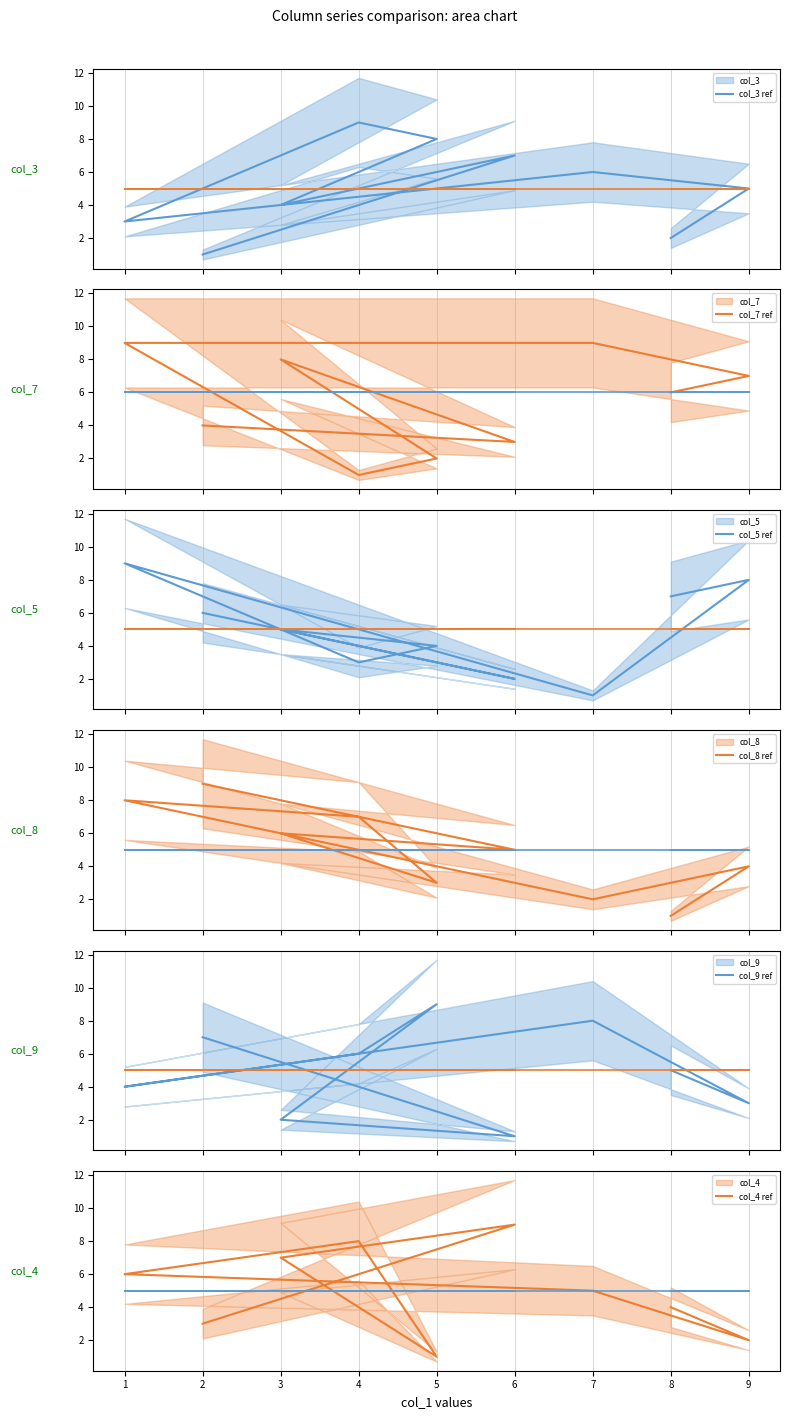

Reading right to left, extract all data points from this chart.

col_3: 8=2	9=5	7=6	1=3	4=9	5=8	3=4	6=7	2=1
col_7: 8=6	9=7	7=9	1=9	4=1	5=2	3=8	6=3	2=4
col_5: 8=7	9=8	7=1	1=9	4=3	5=4	3=5	6=2	2=6
col_8: 8=1	9=4	7=2	1=8	4=7	5=3	3=6	6=5	2=9
col_9: 8=5	9=3	7=8	1=4	4=6	5=9	3=2	6=1	2=7
col_4: 8=4	9=2	7=5	1=6	4=8	5=1	3=7	6=9	2=3